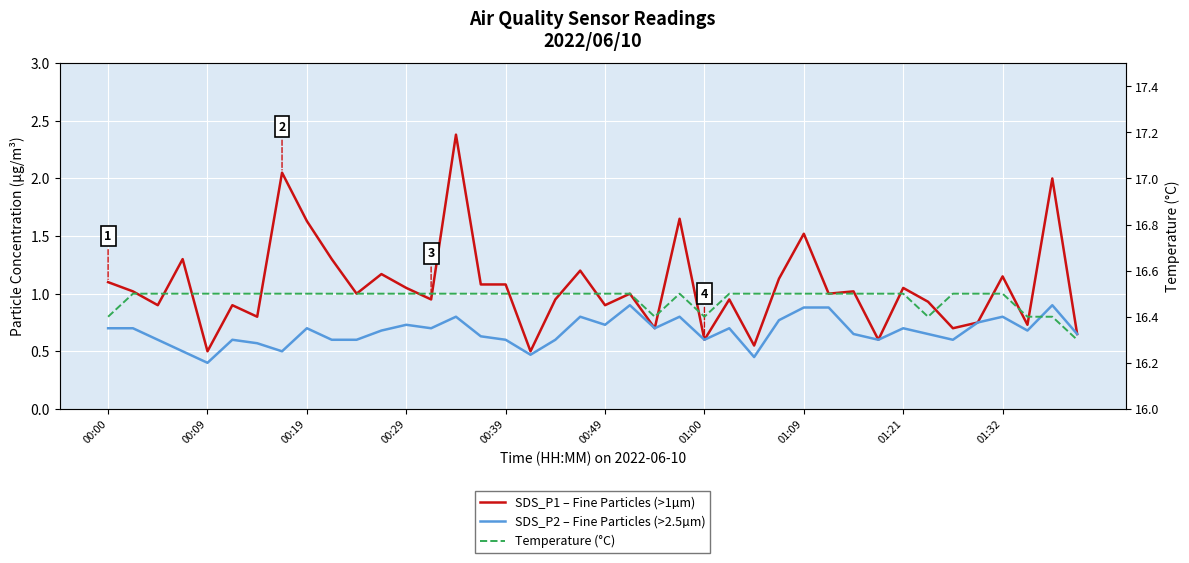

What is the value of the SDS_P2 – Fine Particles (>2.5µm) point at the 25th from the left?

0.6